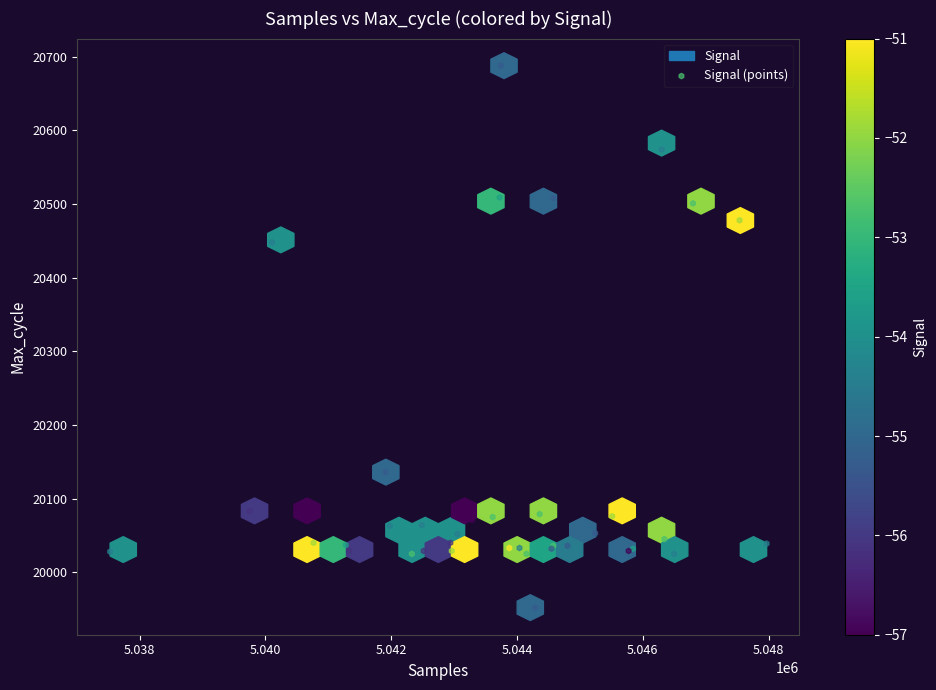

What Y value in the scatter plot is closest to 20320?

20448